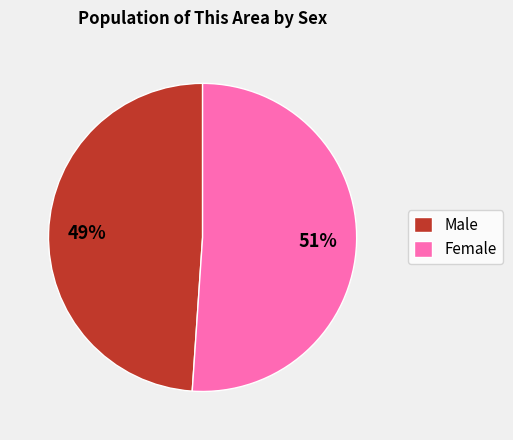

Is the sum of Male and Female greater than half?

Yes